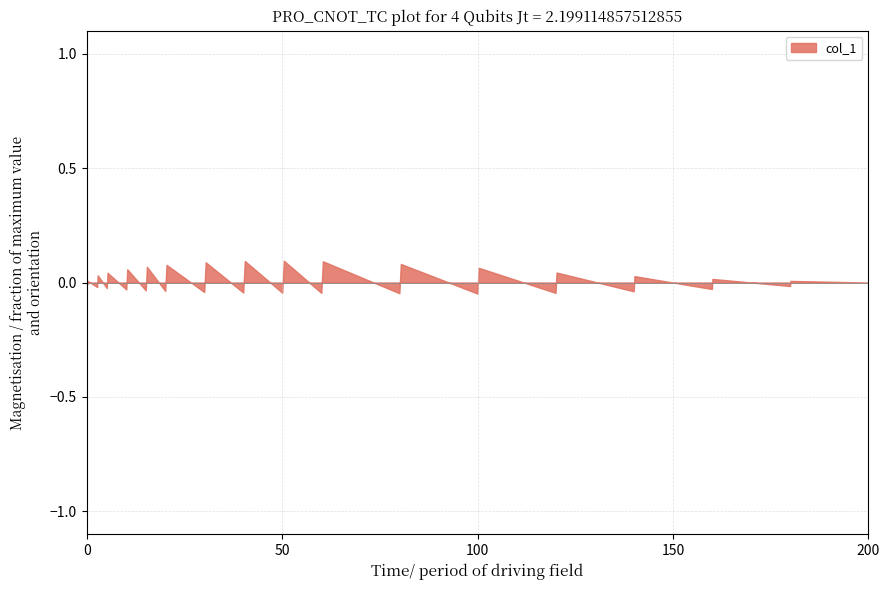

Reading left to right, extract all data points from this chart.

0=0.0	1=-0.0	2=0.0	3=-0.0	4=0.0	5=-0.0	6=0.0	7=-0.0	8=0.1	9=-0.0	10=0.1	11=-0.0	12=0.1	13=-0.0	14=0.1	15=-0.0	16=0.1	17=-0.0	18=0.1	19=-0.0	20=0.1	21=-0.0	22=0.1	23=-0.0	24=0.1	25=-0.0	26=0.0	27=-0.0	28=0.0	29=-0.0	30=0.0	31=-0.0	32=0.0	33=0.0